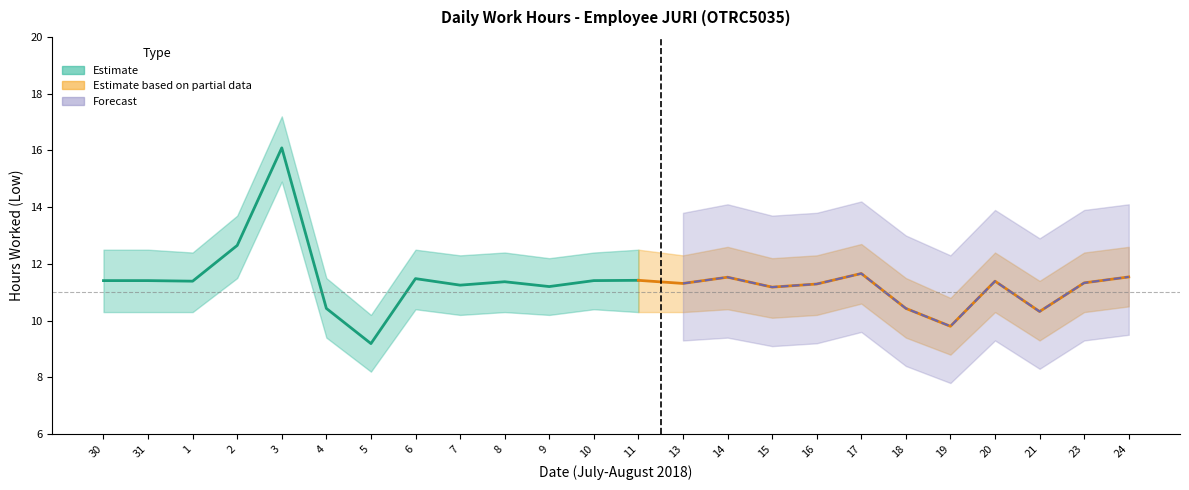

What is the value of the Low_upper point at the 18th from the left?

12.7